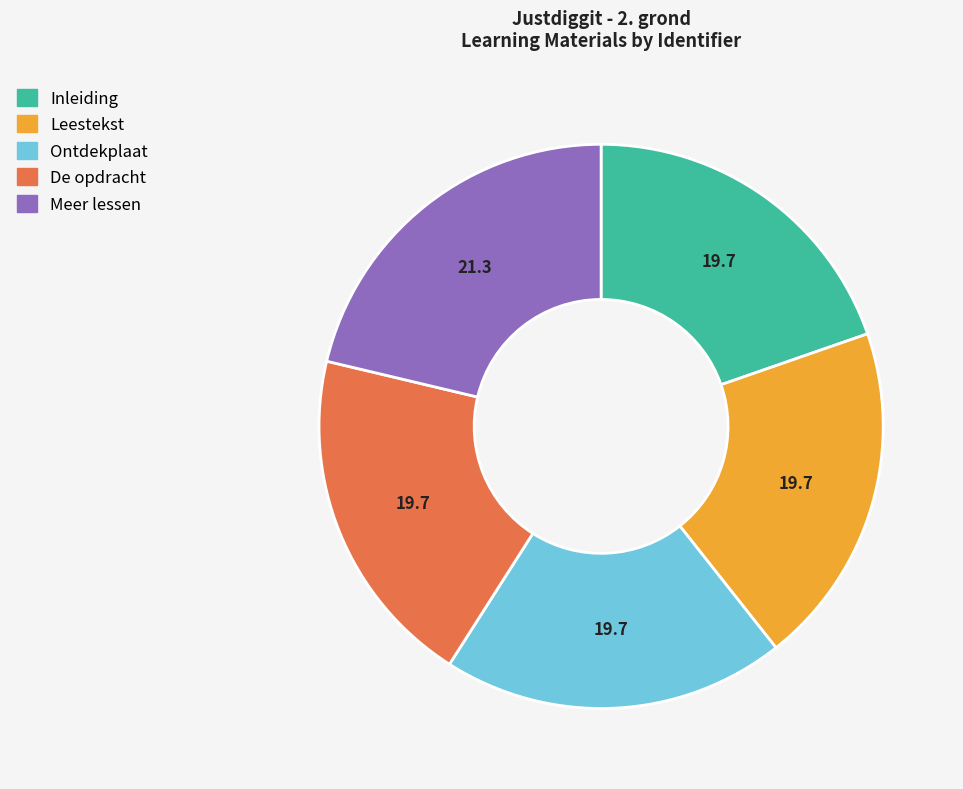

Approximately how many times larger is the value at Inleiding compared to Ontdekplaat?

1.0